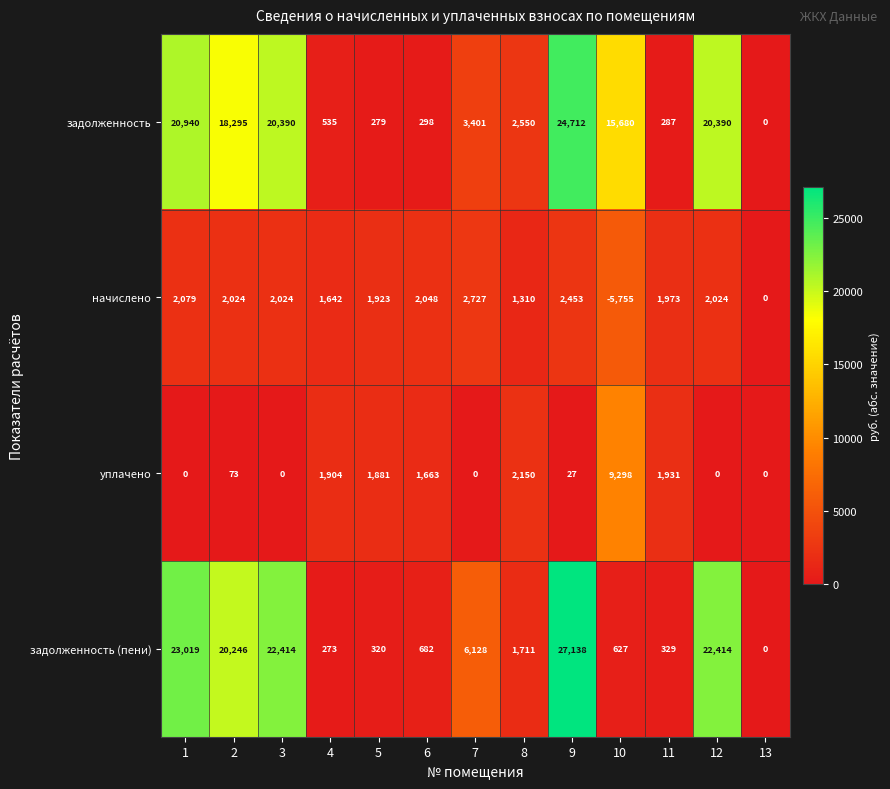

What is the difference between the second highest and second lowest values in the уплачено series?

2150